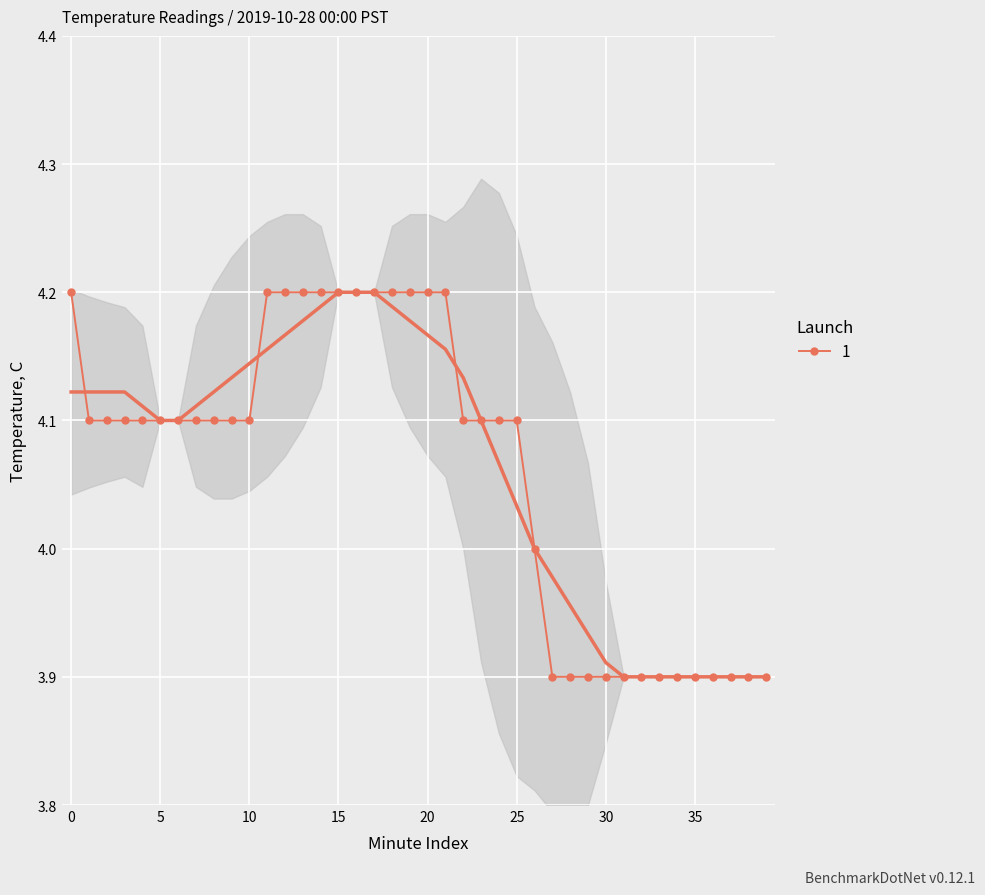

Which has a higher value, 15 or 29?

15